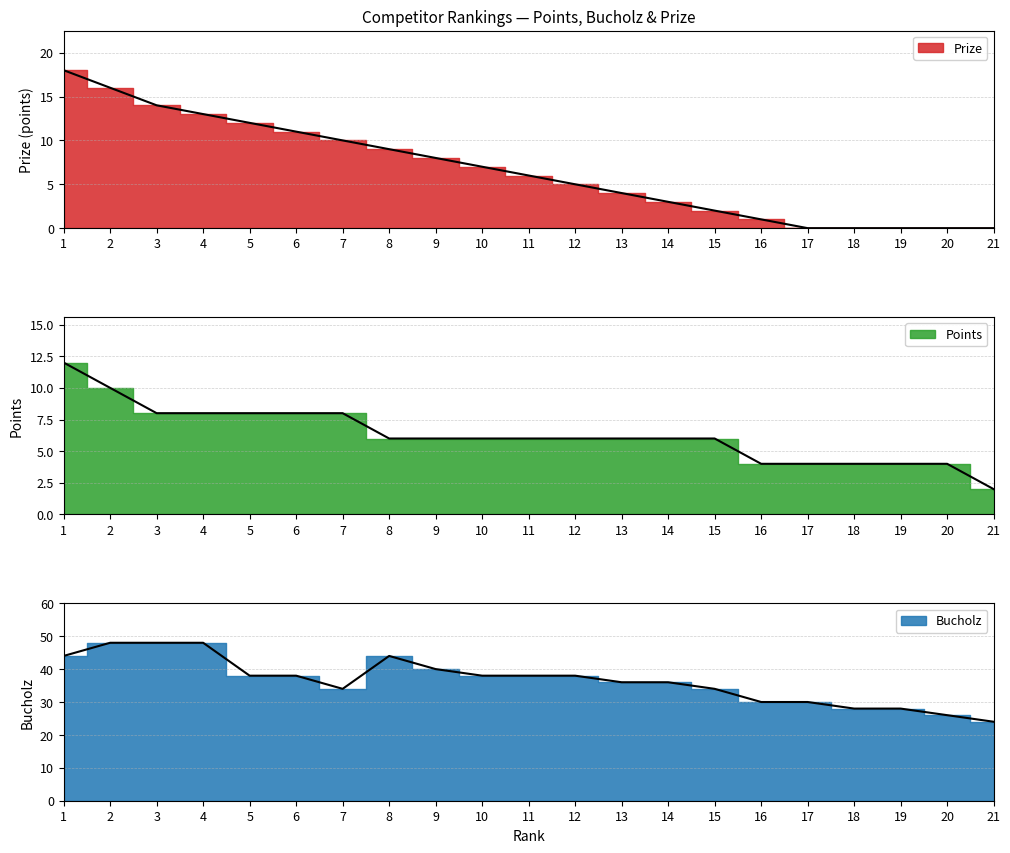

What is the average value of the Bucholz series?

37